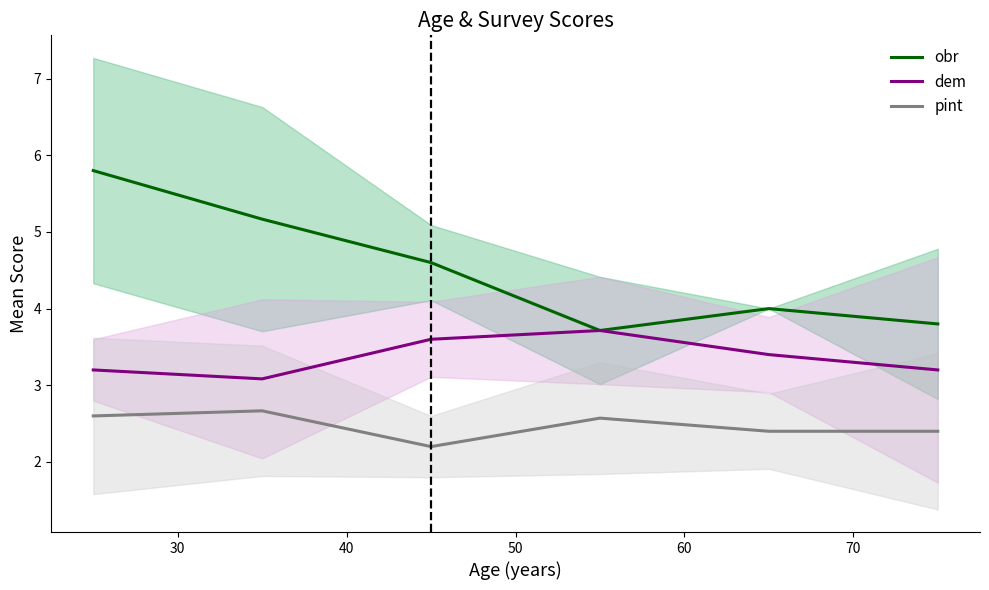

True or false: pint and dem intersect in this chart.

False